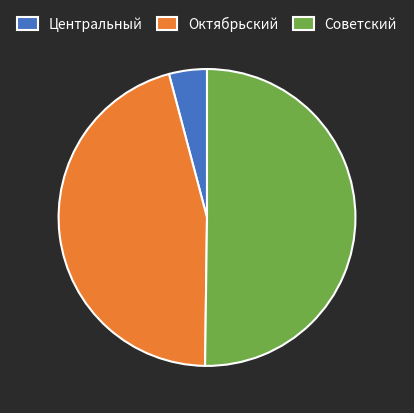

Is the sum of Центральный and Советский greater than half?

Yes